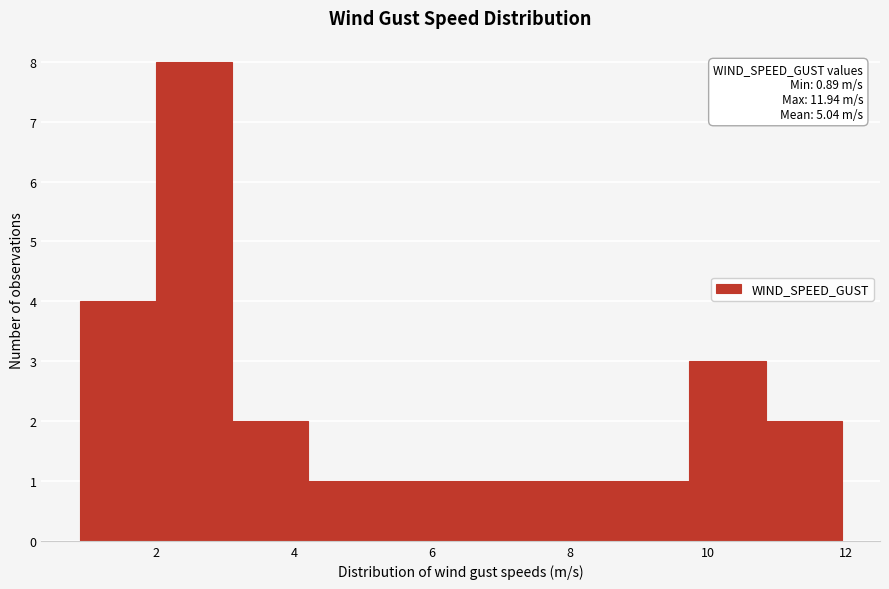

Over which range of the x-axis is the bar tallest?

2.0 to 3.2